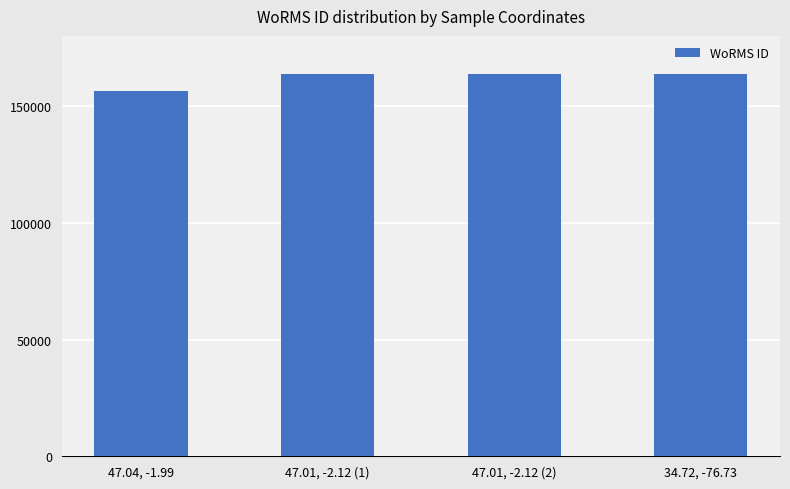

What is the value of the 2nd bar from the left?

163646